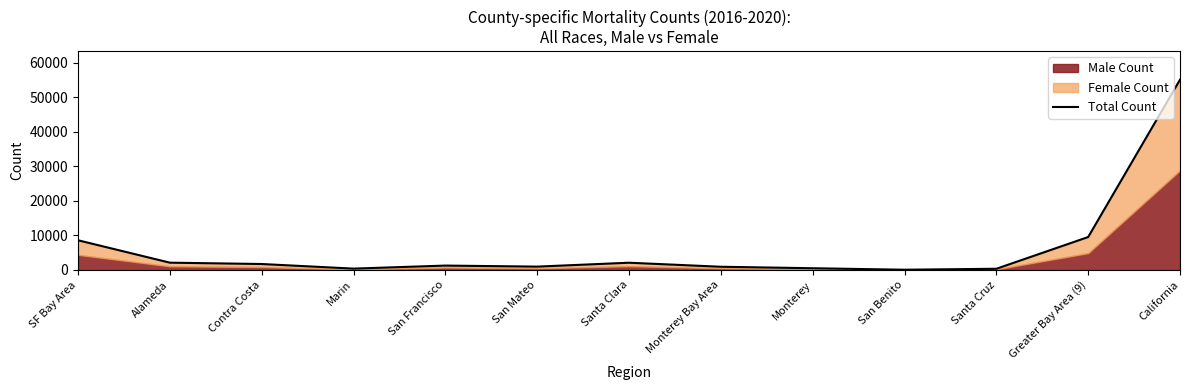

Where is the data nearest to the value 27602?

Greater Bay Area (9)